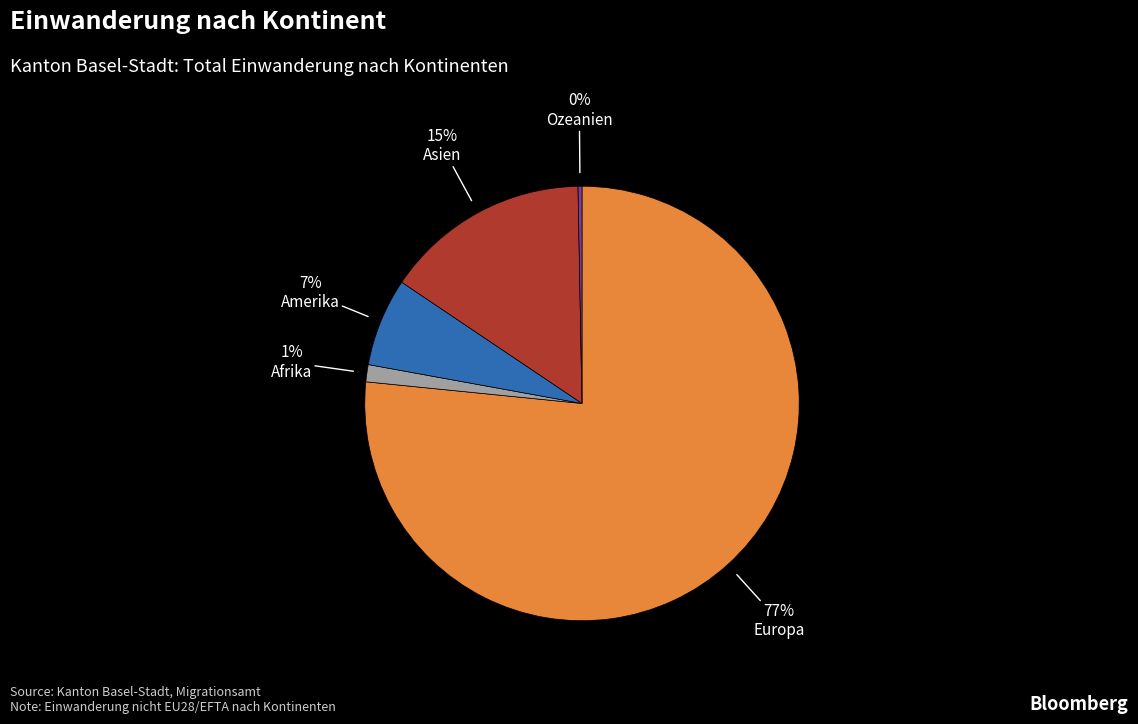

Which slice represents more than half of the pie?

Europa